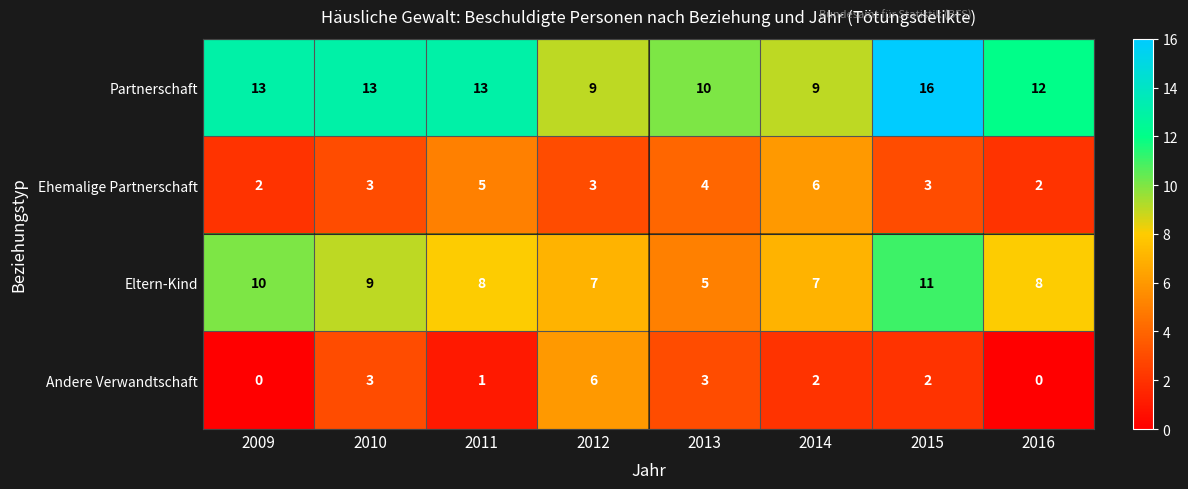

What is the total value across all series at 2013?

22